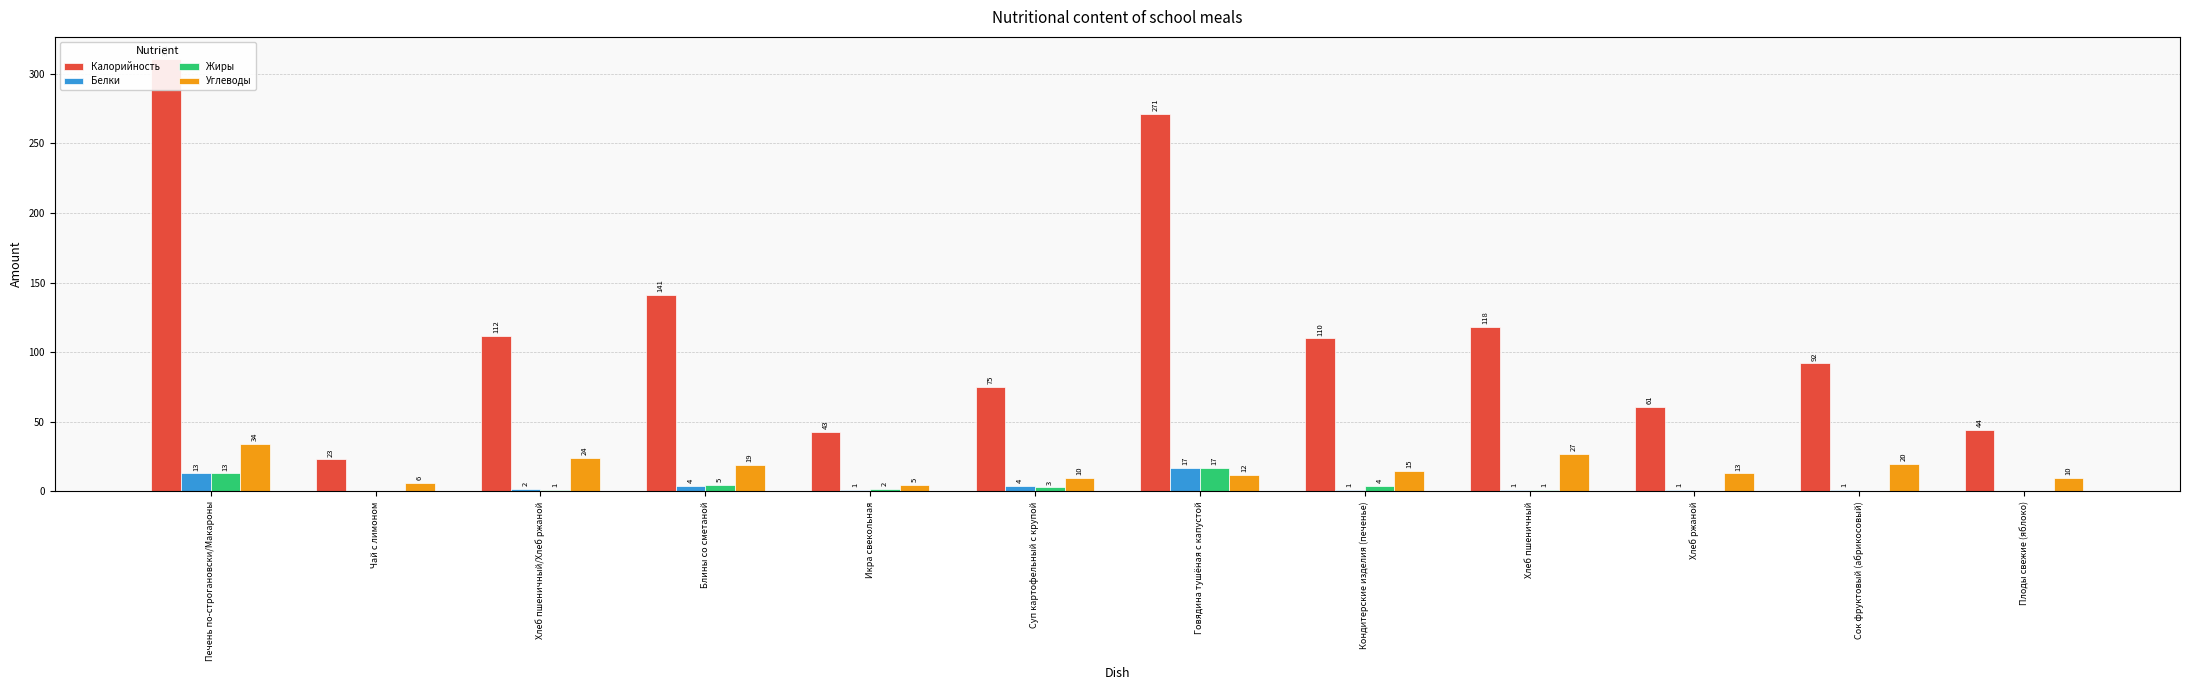

How many data points in Калорийность are less than 110?

6